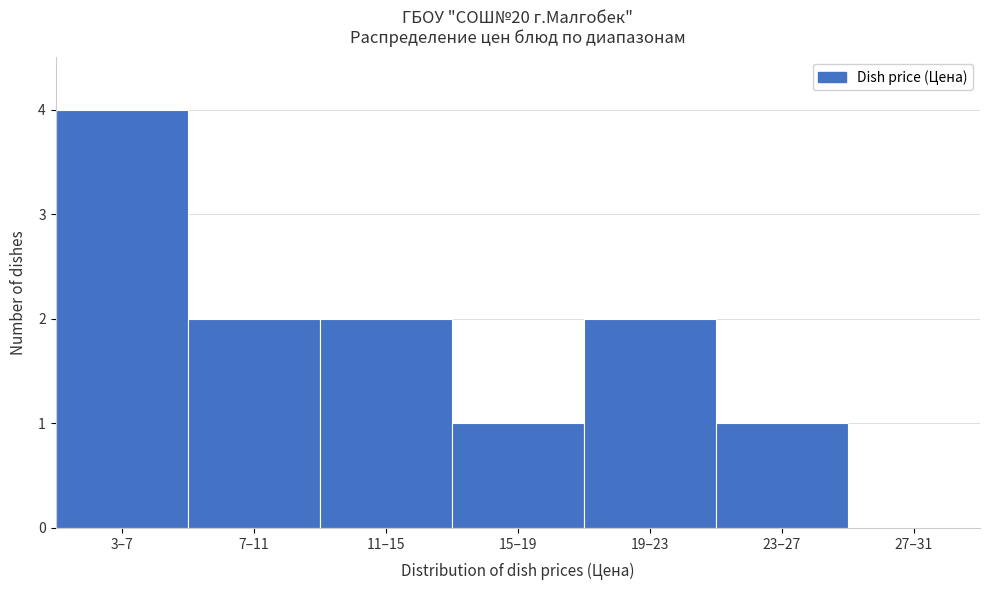

Reading left to right, list all the values displayed in this chart.

3–7=4	7–11=2	11–15=2	15–19=1	19–23=2	23–27=1	27–31=0